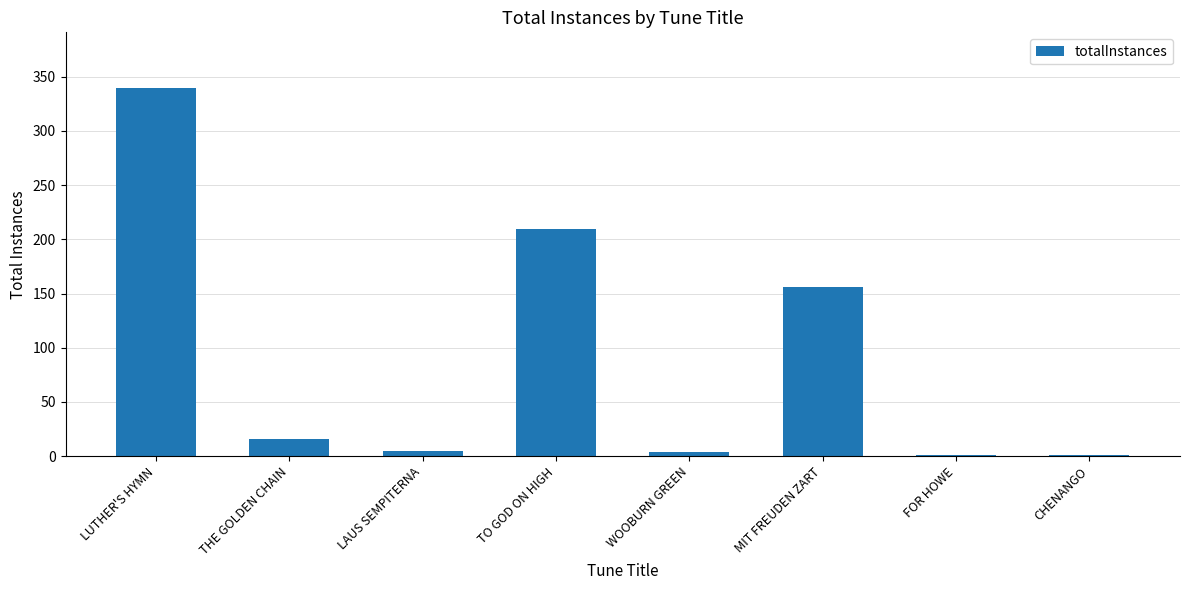

Approximately how many times larger is the value at THE GOLDEN CHAIN compared to WOOBURN GREEN?

4.0